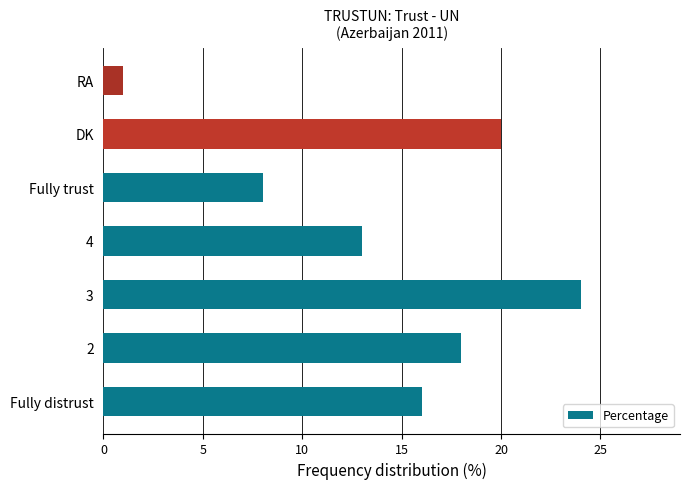

What is the difference between the maximum and minimum values?

23